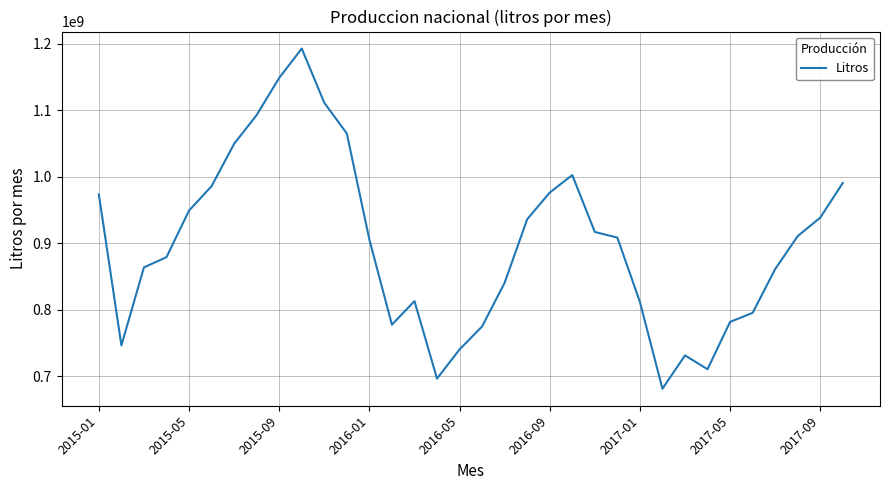

What is the smallest value displayed?

681557385.8